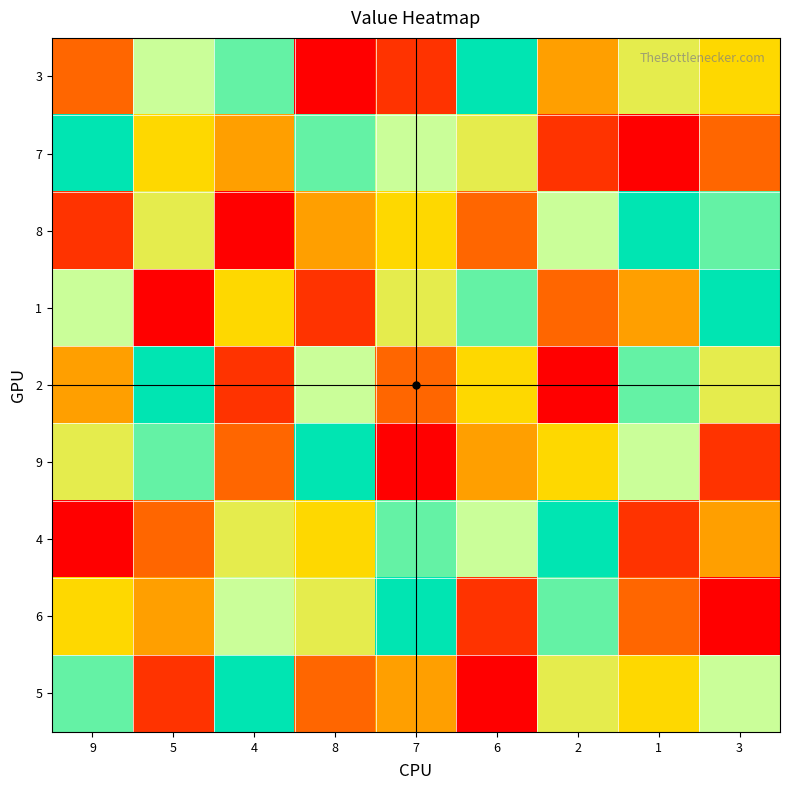

Which label corresponds to the largest value in the chart?

6